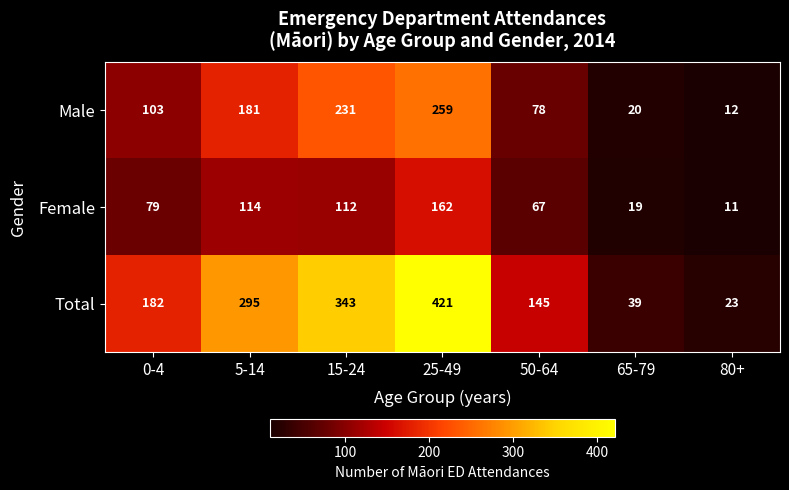

What is the maximum value shown in the chart?

421